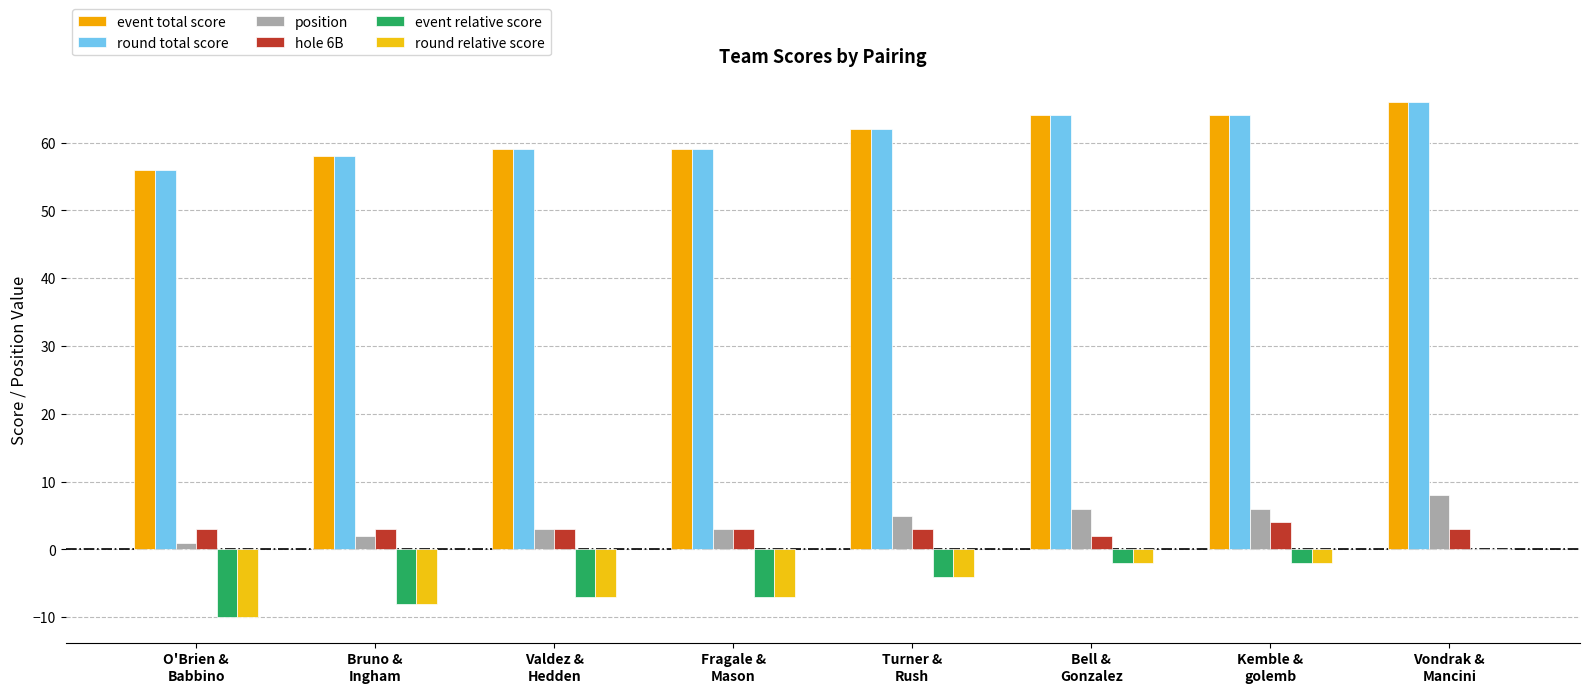

Are the bars grouped side by side (vs. stacked)?

Yes